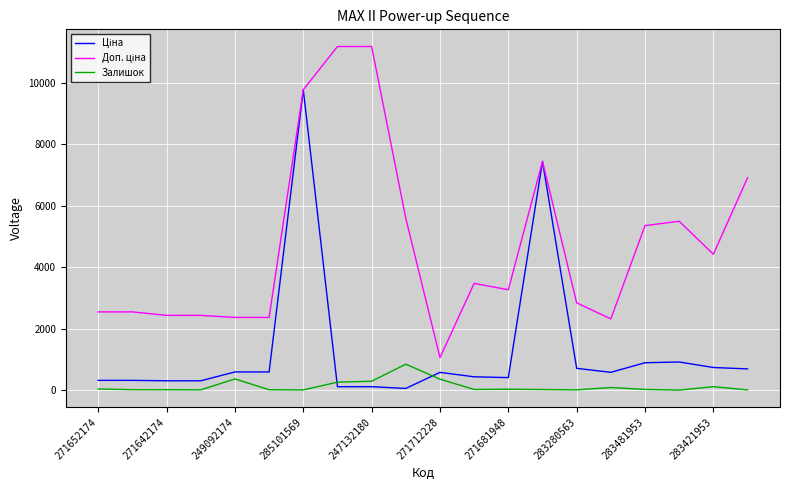

Does the chart have visible grid lines?

Yes